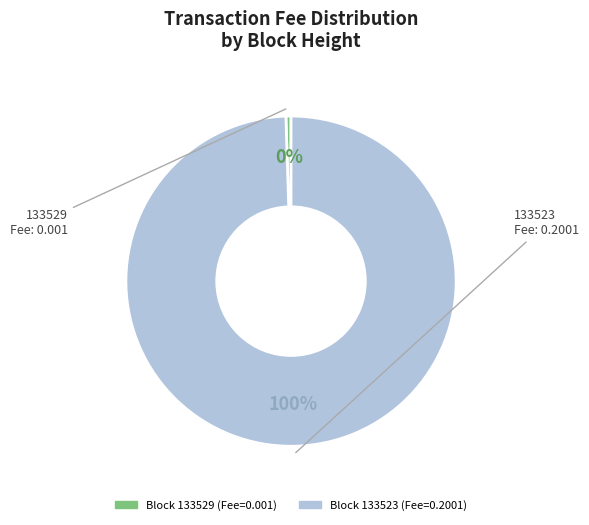

To the nearest percent, what is the average slice percentage?

50%